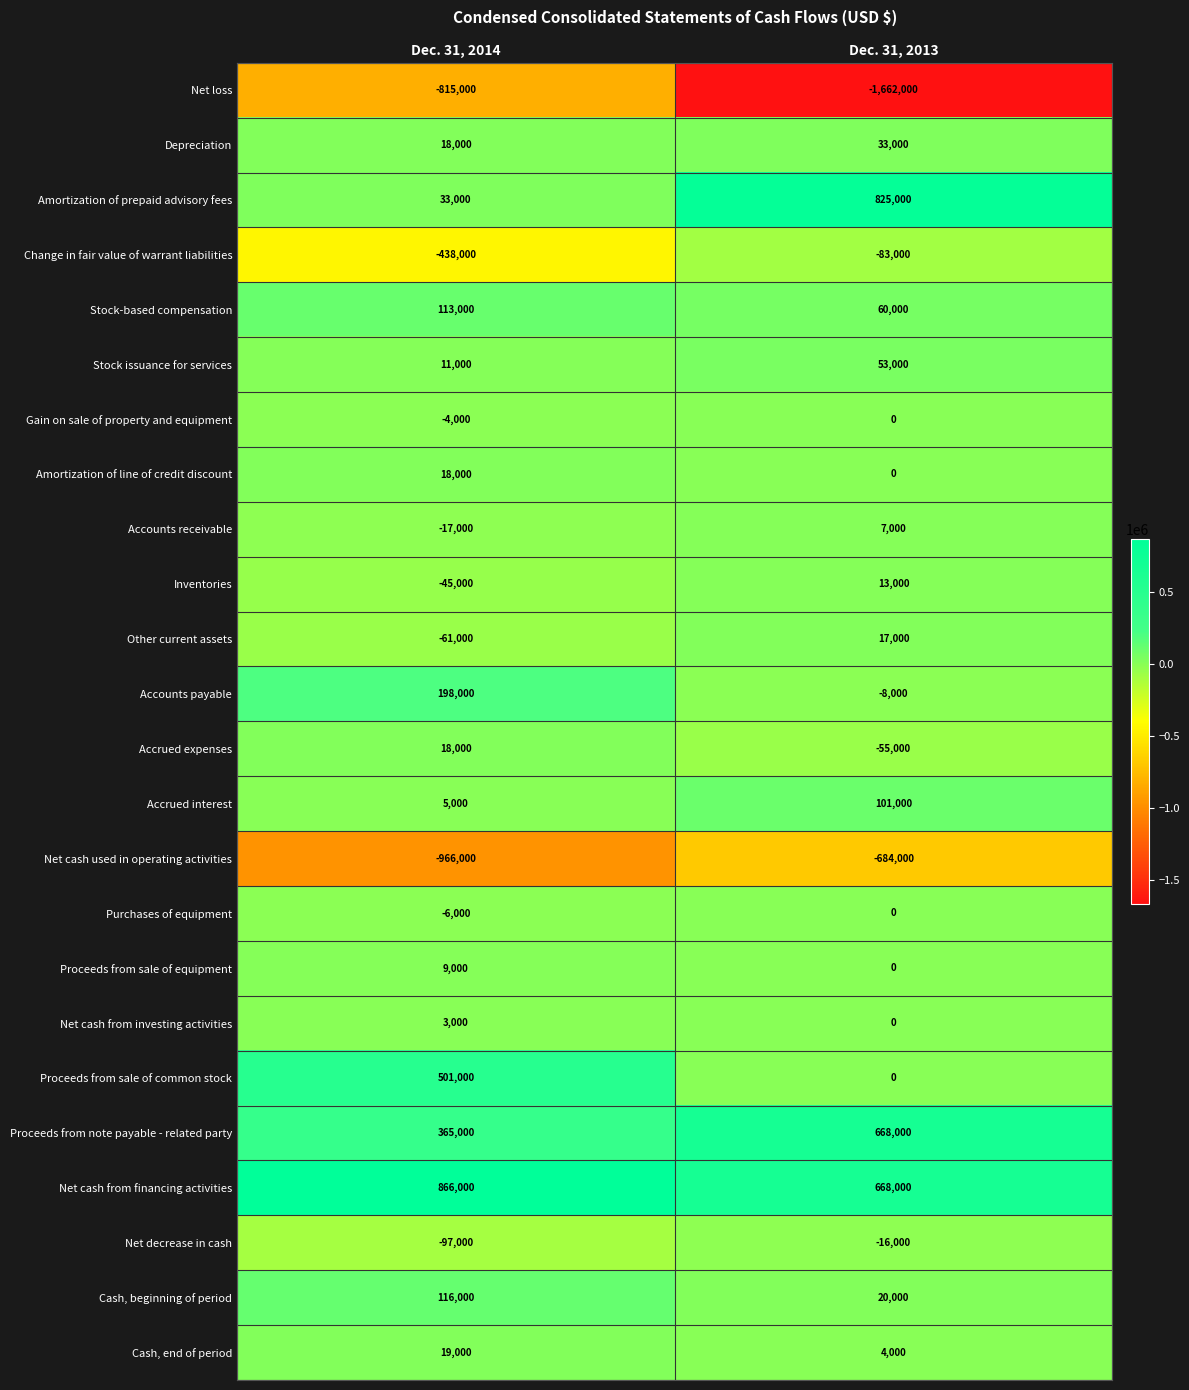

What is the difference between the Gain on sale of property and equipment values at Dec. 31, 2014 and Dec. 31, 2013?

4000